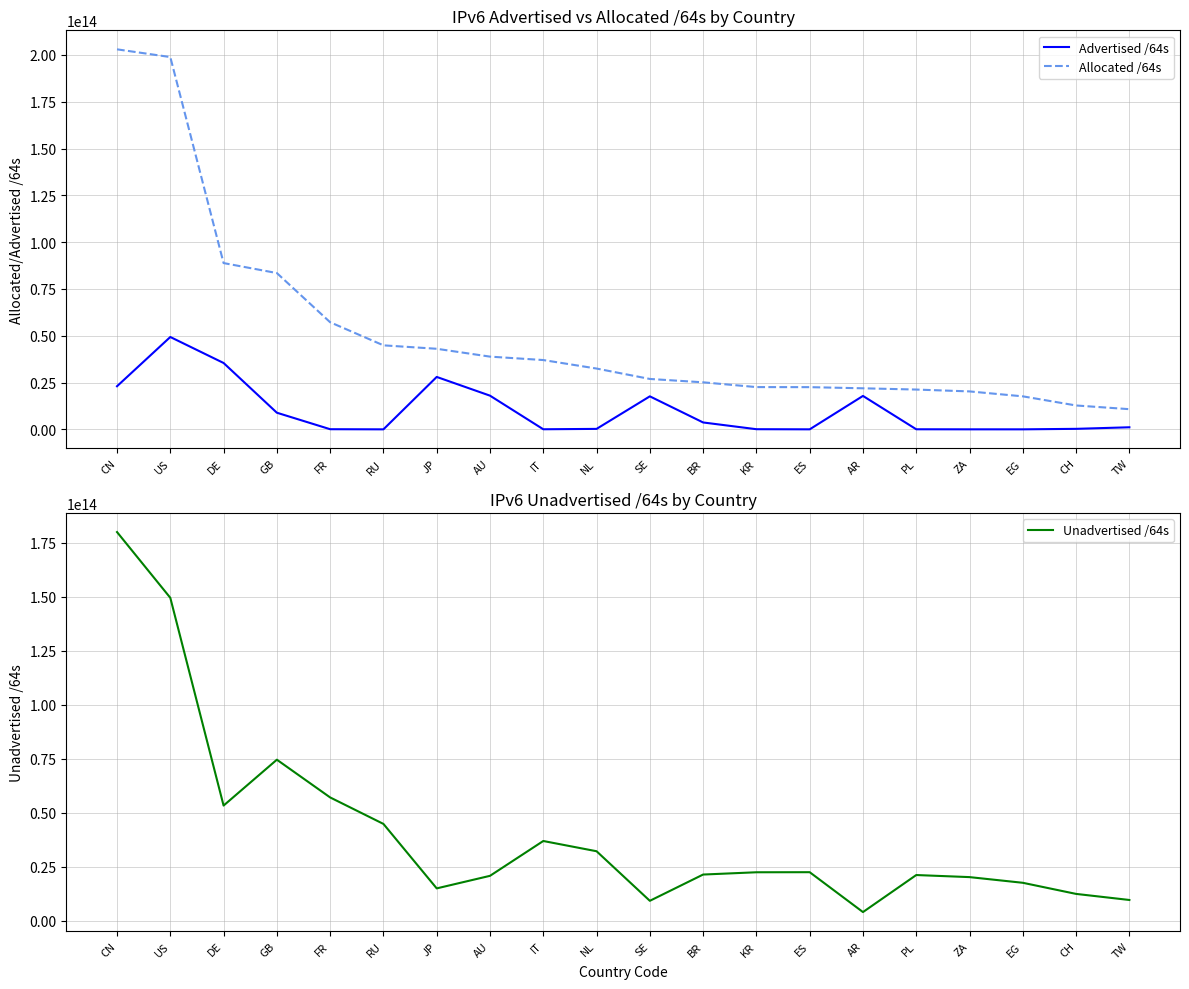

Is the value of Advertised /64s at SE greater than the value of Allocated /64s at US?

No